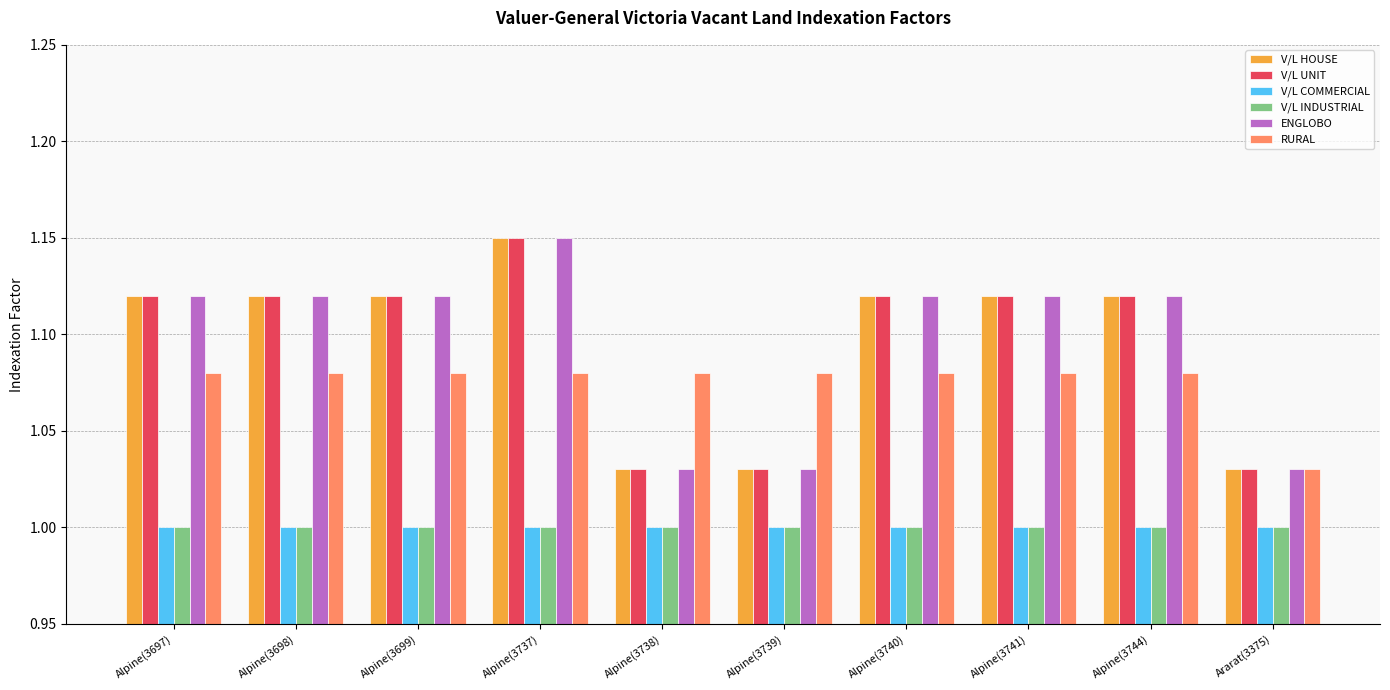

What is the label of the 8th bar from the left?

Alpine(3741)